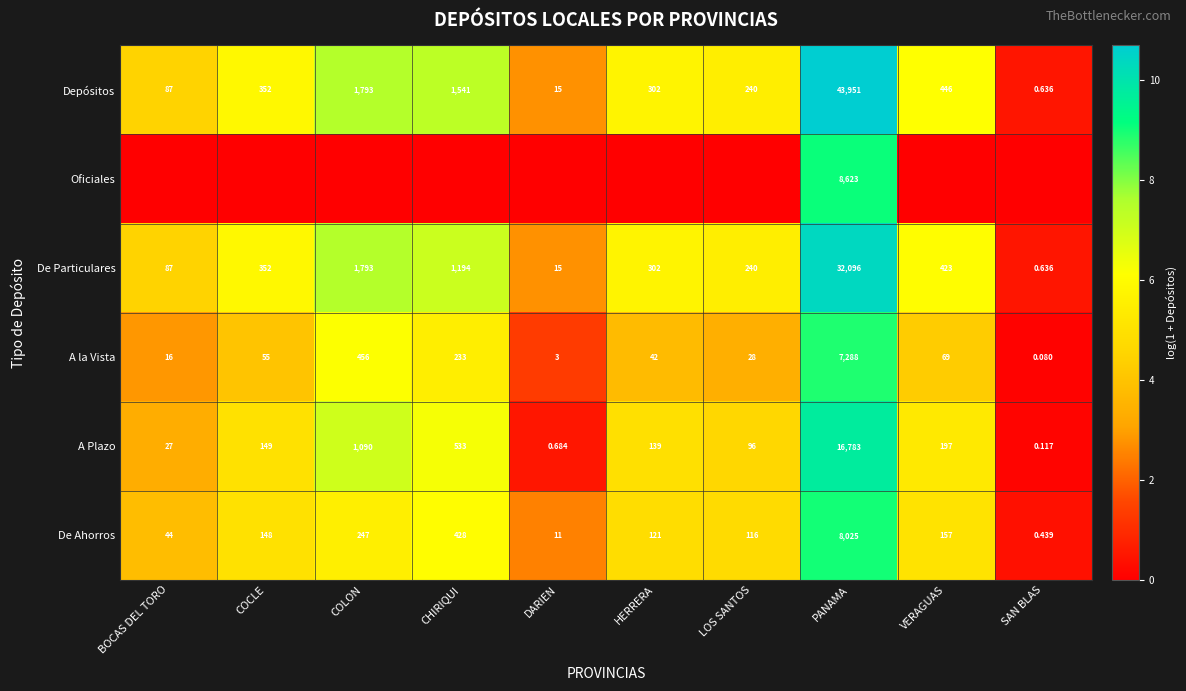

Where is A la Vista nearest to the value 3644?

COLON